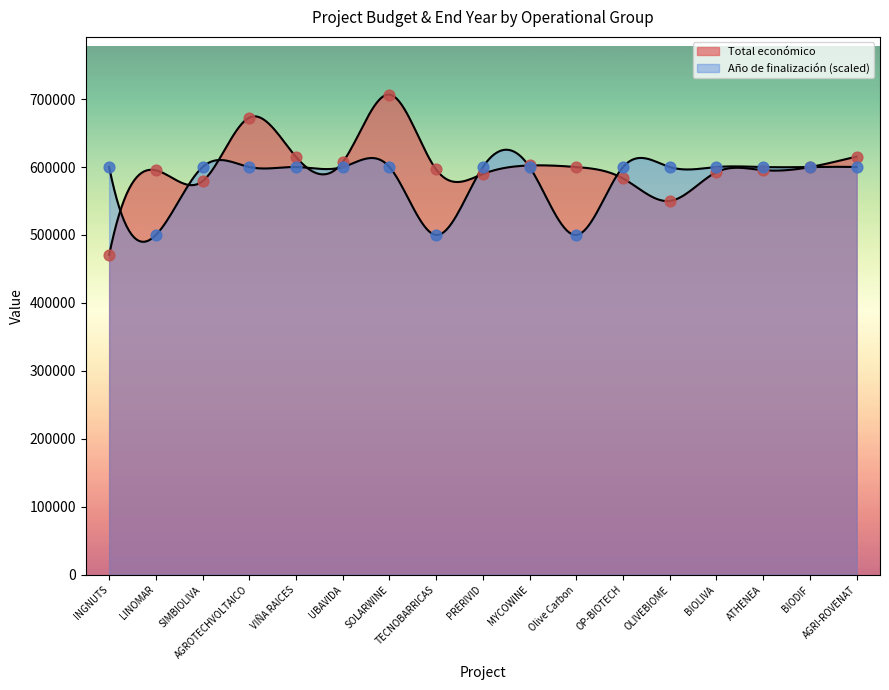

Is the value of Año de finalización at BIODIF greater than the value of Total económico at AGRI-ROVENAT?

No